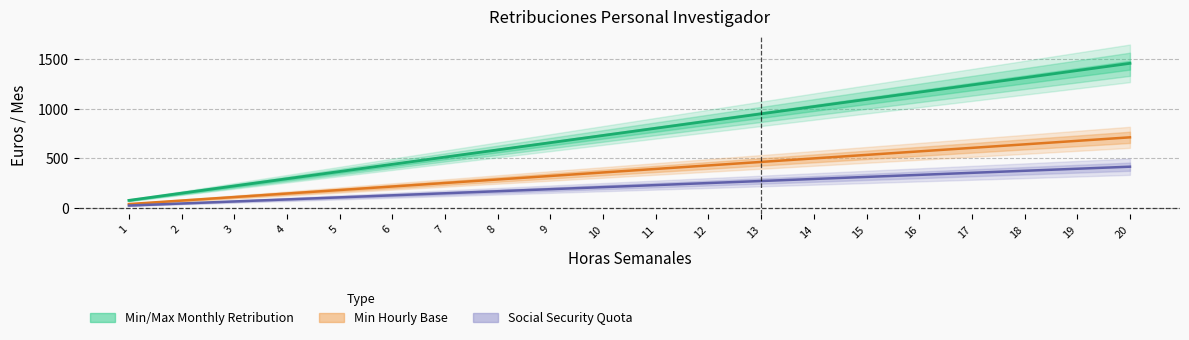

Reading left to right, extract all data points from this chart.

Min/Max Monthly Retribution: 72.8	145.7	218.5	291.4	364.2	437.0	509.9	582.7	655.6	728.4	801.2	874.1	946.9	1019.8	1092.6	1165.5	1238.3	1311.1	1384.0	1456.8
Min Hourly Base: 35.5	71.0	106.4	141.9	177.4	212.9	248.3	283.8	319.3	354.8	390.2	425.7	461.2	496.7	532.2	567.6	603.1	638.6	674.1	709.5
Social Security Quota: 20.6	41.3	62.0	82.6	103.2	123.9	144.5	165.2	185.8	206.5	227.1	247.8	268.4	289.1	309.7	330.4	351.0	371.7	392.3	413.0